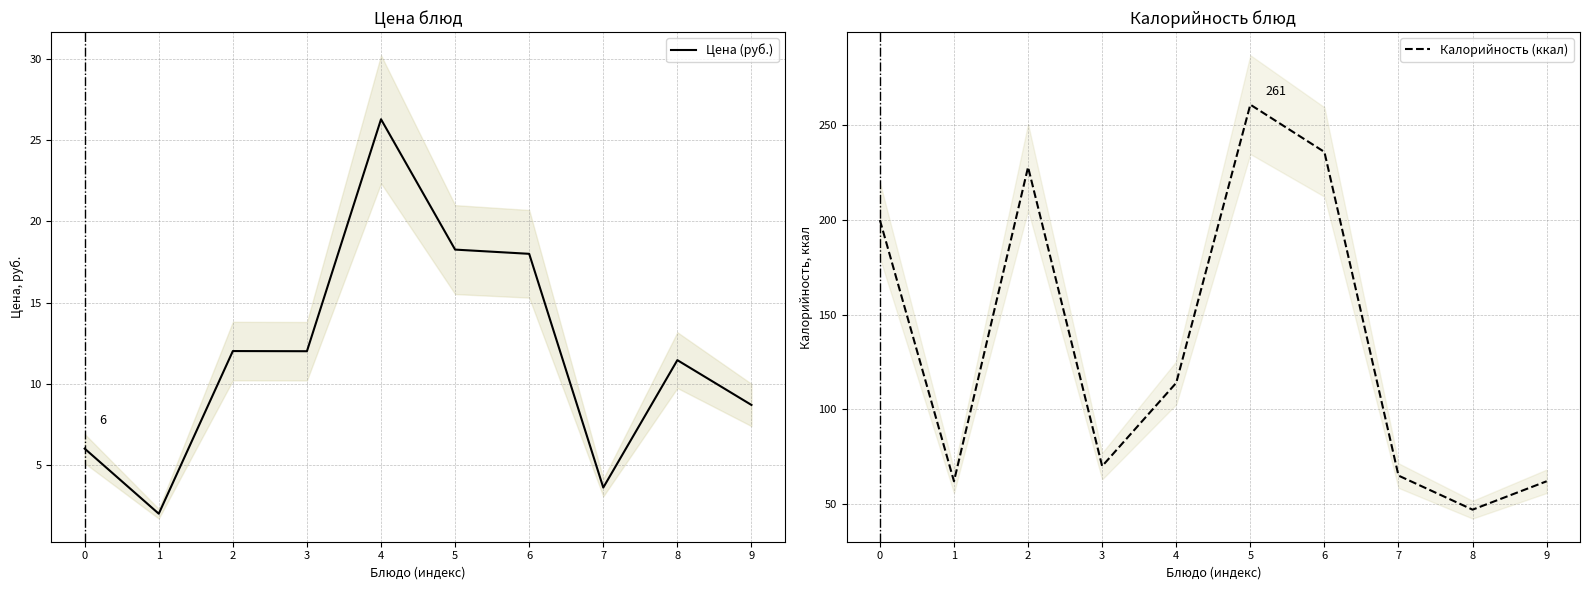

How many values in the Калорийность (ккал) series are below 114?

5